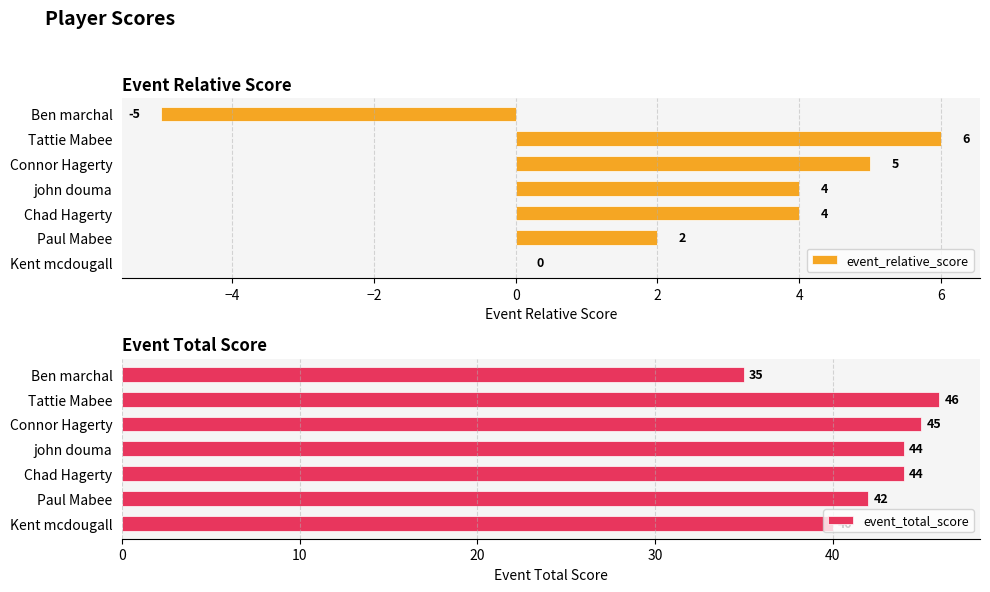

What is the sum of all event_relative_score values?

16